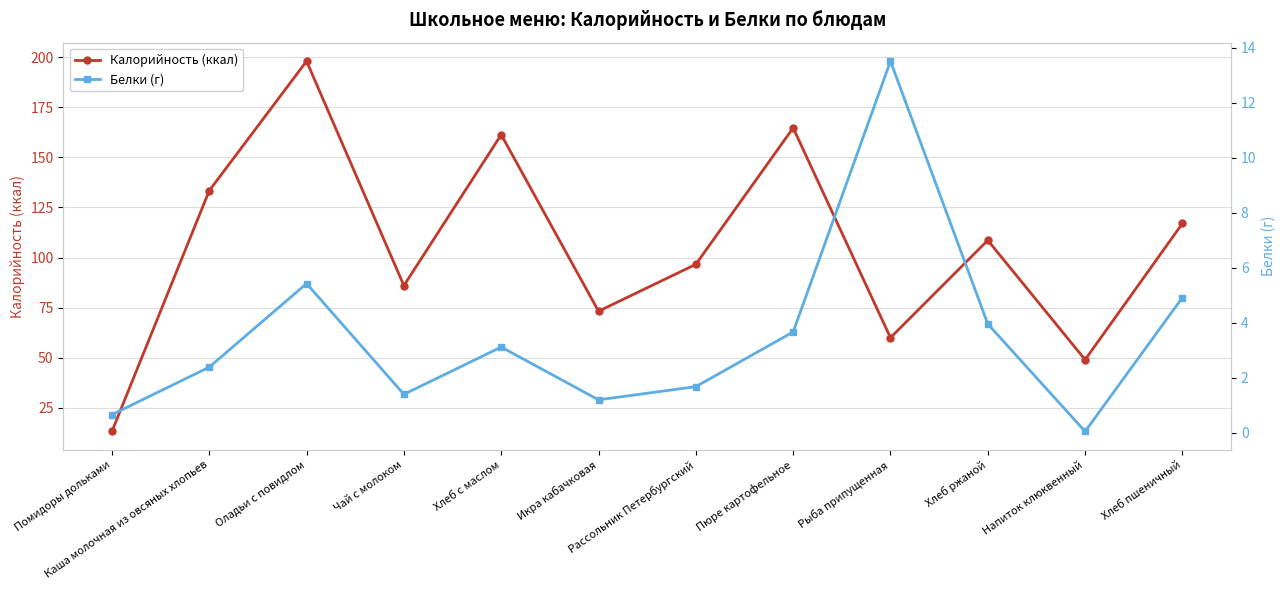

The value of Калорийность (ккал) at Хлеб ржаной is 176.2. True or false?

False